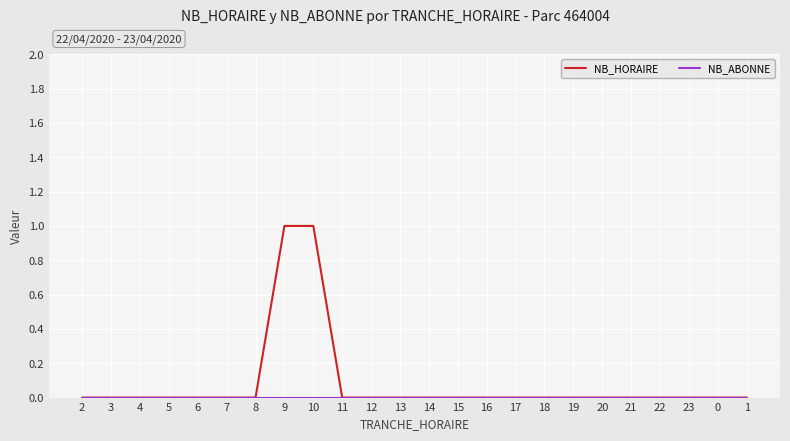

What value does the NB_HORAIRE series have at 10?

1